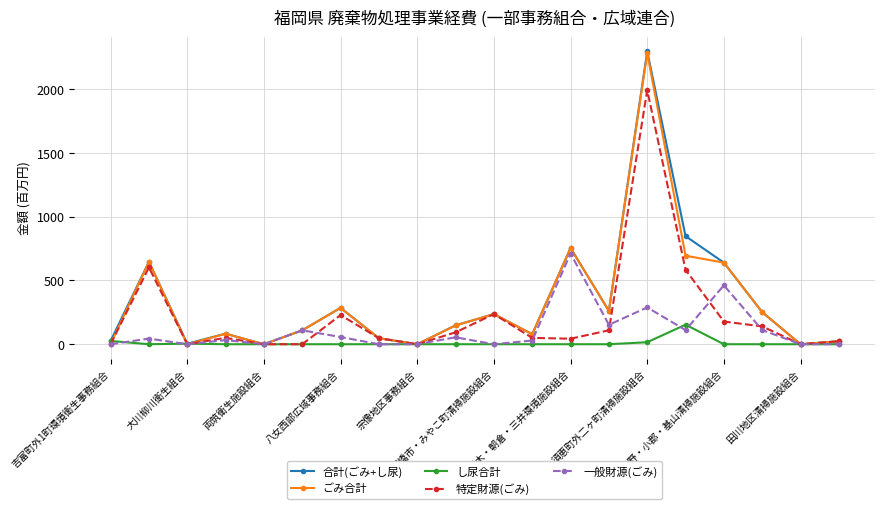

What is the highest value of the 一般財源(ごみ) series?

711.7